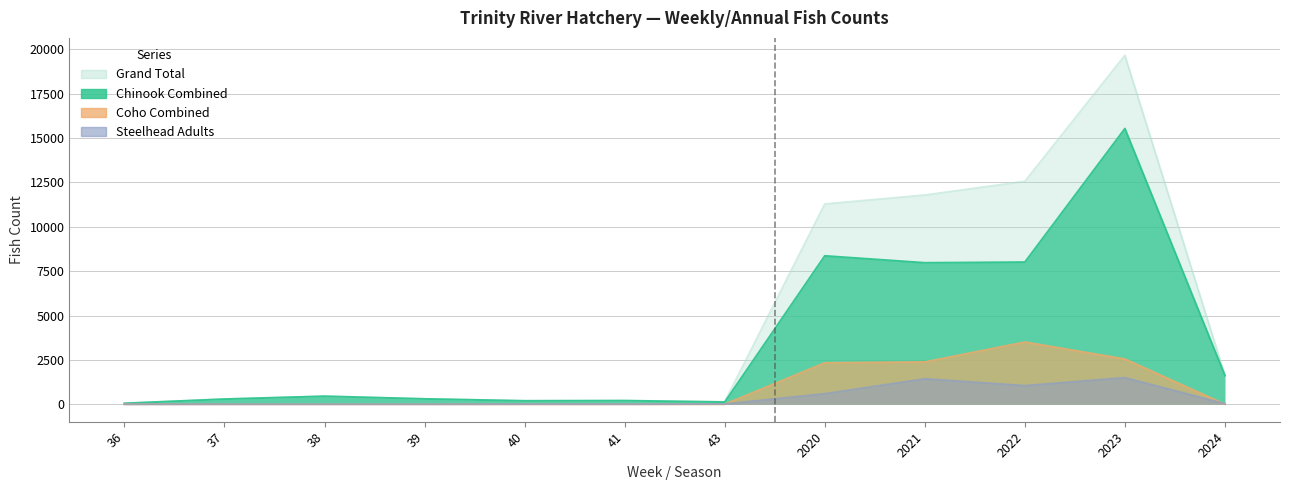

What is the difference between the highest and lowest values at 40?

200